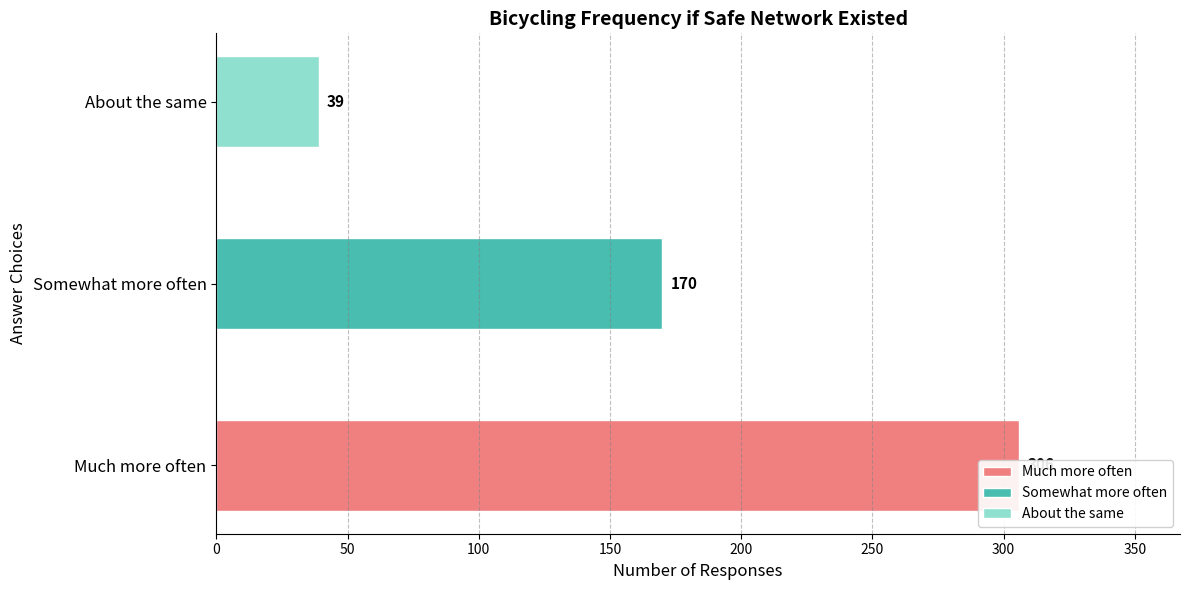

Rank the categories by value from highest to lowest.

Much more often, Somewhat more often, About the same